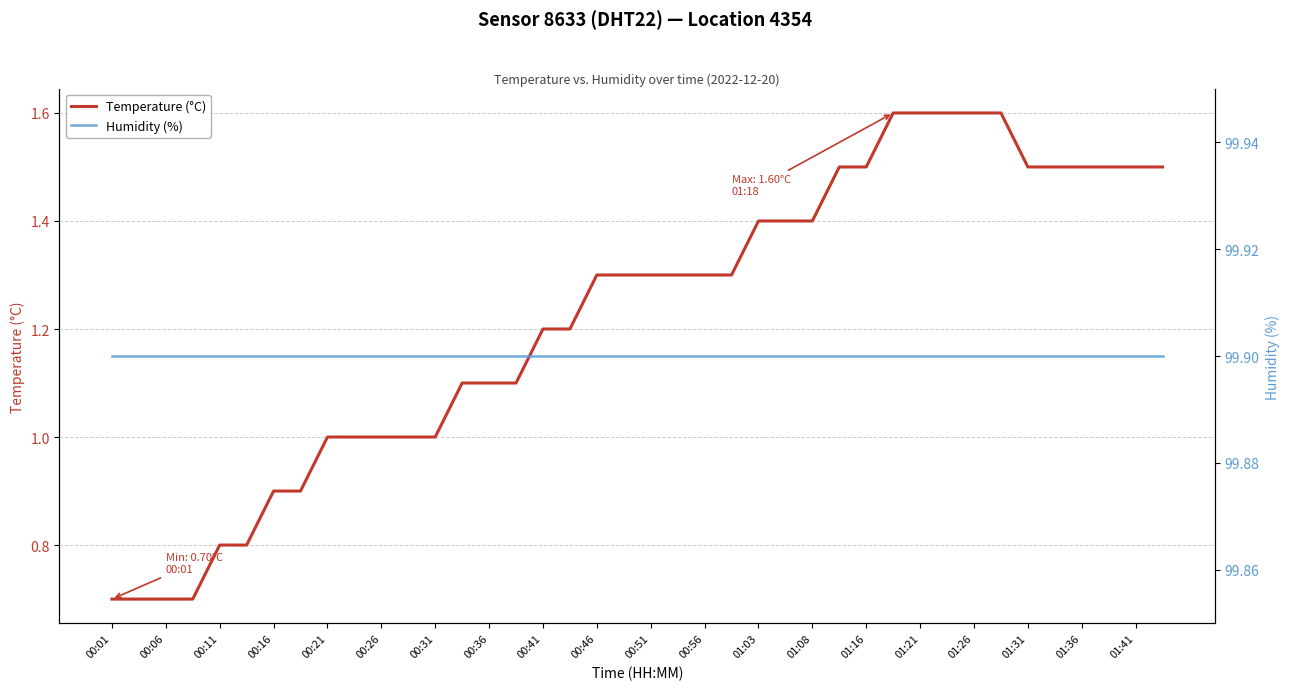

Reading right to left, transcribe all the data shown in this chart.

Temperature (°C): 1.5	1.5	1.5	1.5	1.5	1.5	1.6	1.6	1.6	1.6	1.6	1.5	1.5	1.4	1.4	1.4	1.3	1.3	1.3	1.3	1.3	1.3	1.2	1.2	1.1	1.1	1.1	1.0	1.0	1.0	1.0	1.0	0.9	0.9	0.8	0.8	0.7	0.7	0.7	0.7
Humidity (%): 99.9	99.9	99.9	99.9	99.9	99.9	99.9	99.9	99.9	99.9	99.9	99.9	99.9	99.9	99.9	99.9	99.9	99.9	99.9	99.9	99.9	99.9	99.9	99.9	99.9	99.9	99.9	99.9	99.9	99.9	99.9	99.9	99.9	99.9	99.9	99.9	99.9	99.9	99.9	99.9